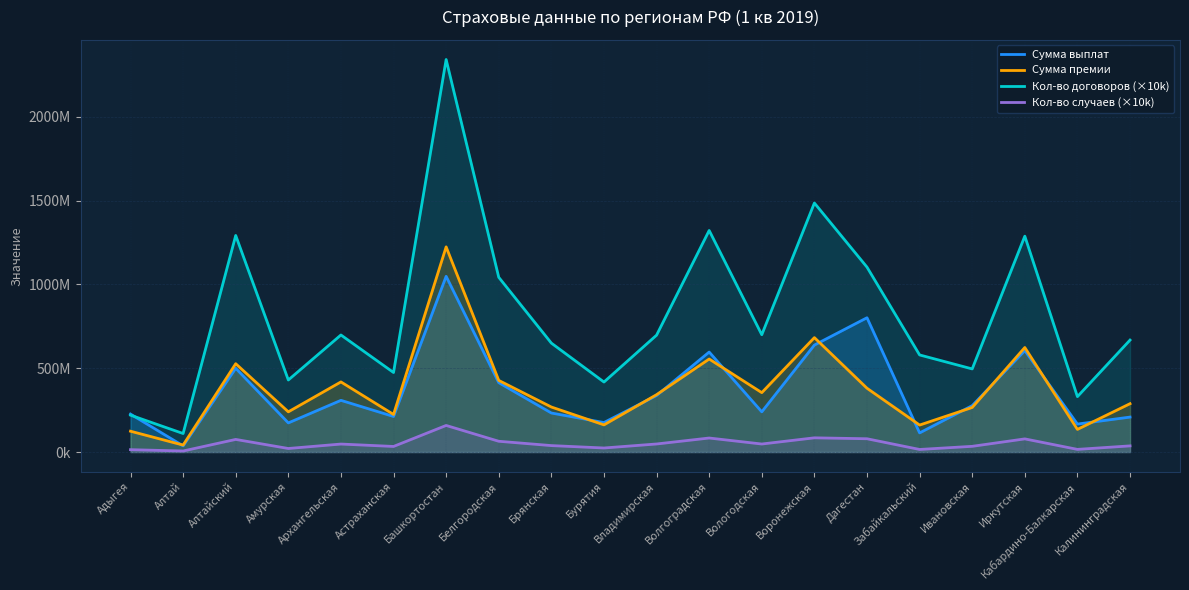

At which category is the sum across all series the highest?

Башкортостан